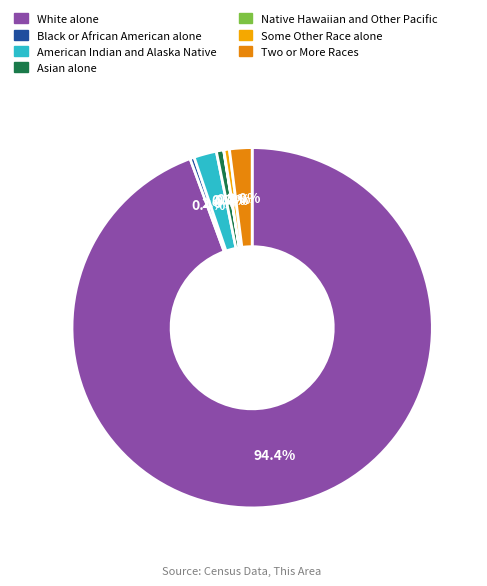

What is the change in value from Black or African American alone to Asian alone?

+67